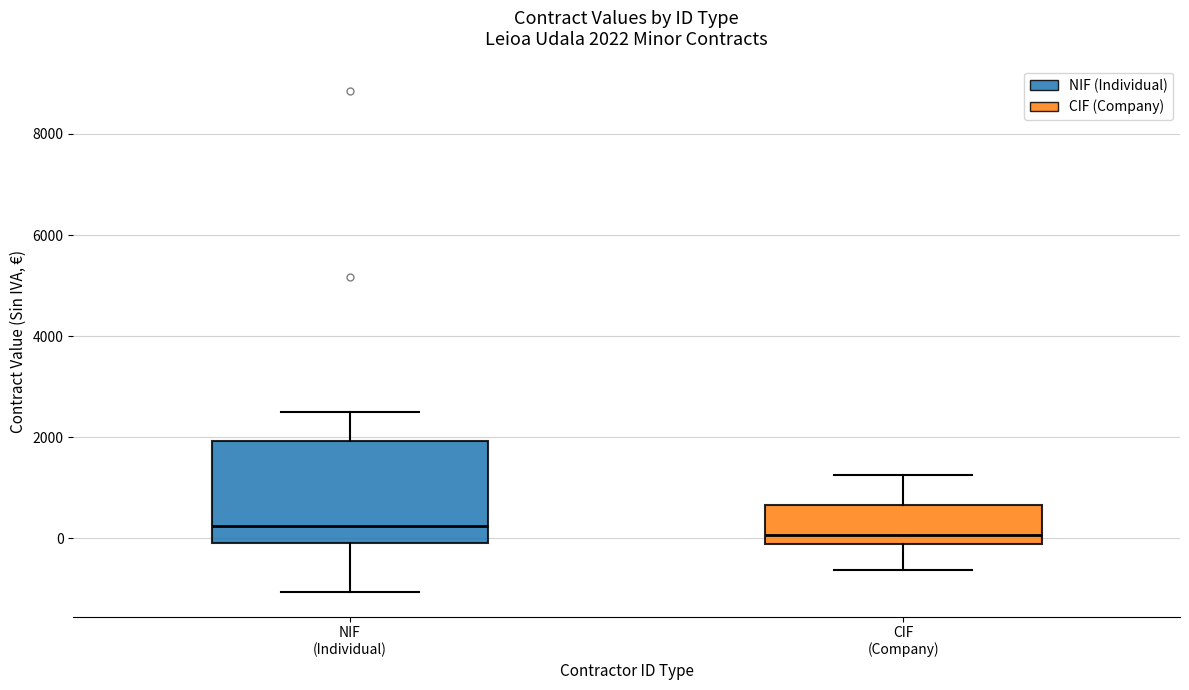

Which box is the tallest, from its lower edge to its upper edge?

NIF (Individual)